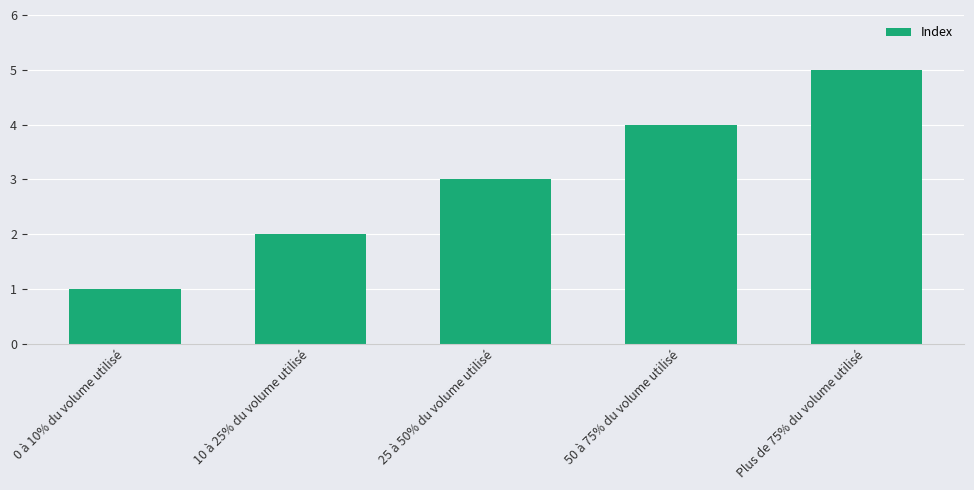

Reading left to right, list all the values displayed in this chart.

1	2	3	4	5